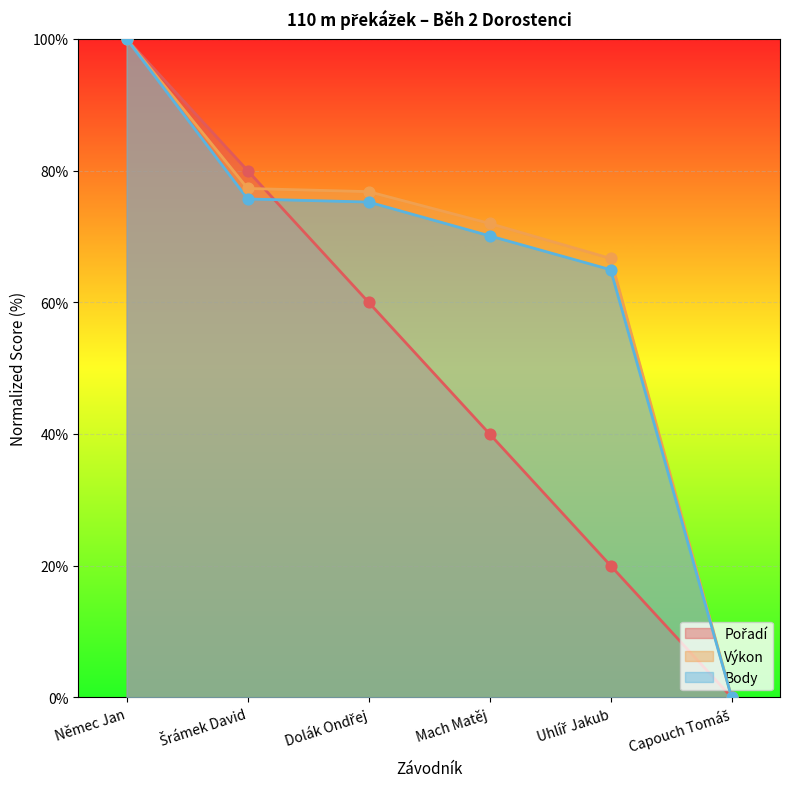

Which series has the widest spread of Y values?

Pořadí